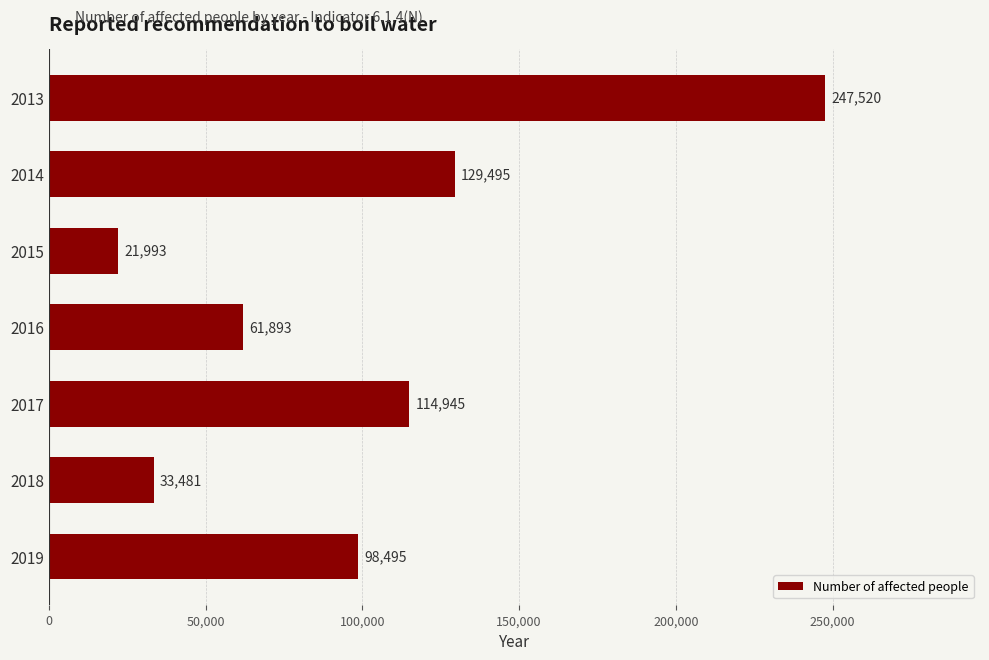

True or false: the data shows 98495 at 2019.

True